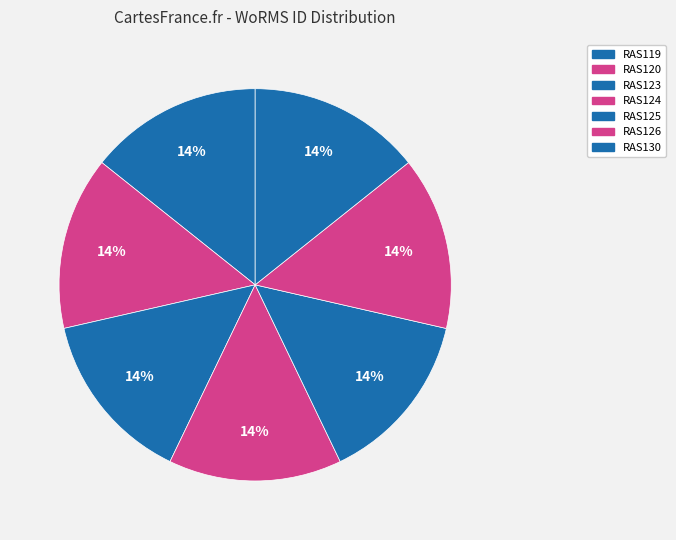

Which category has the smallest portion of the pie?

RAS120